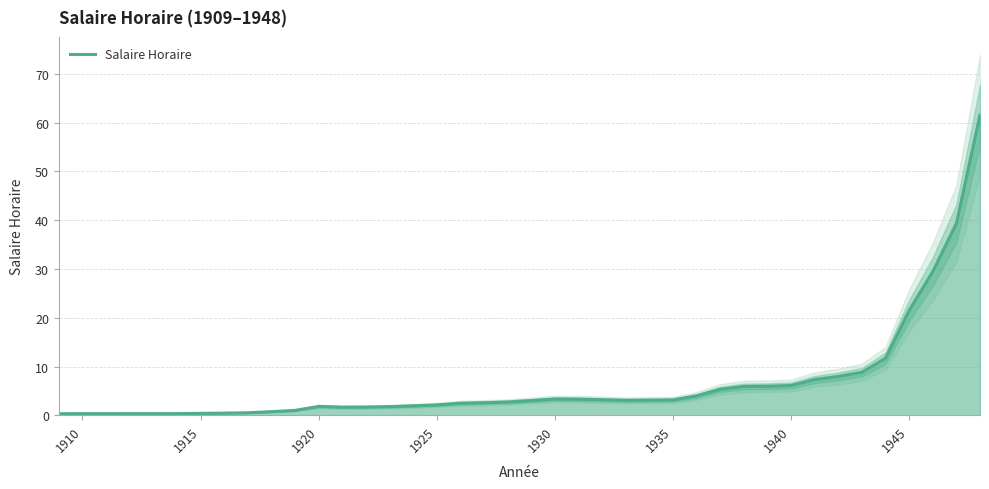

What is the maximum value for Salaire Horaire?

61.6